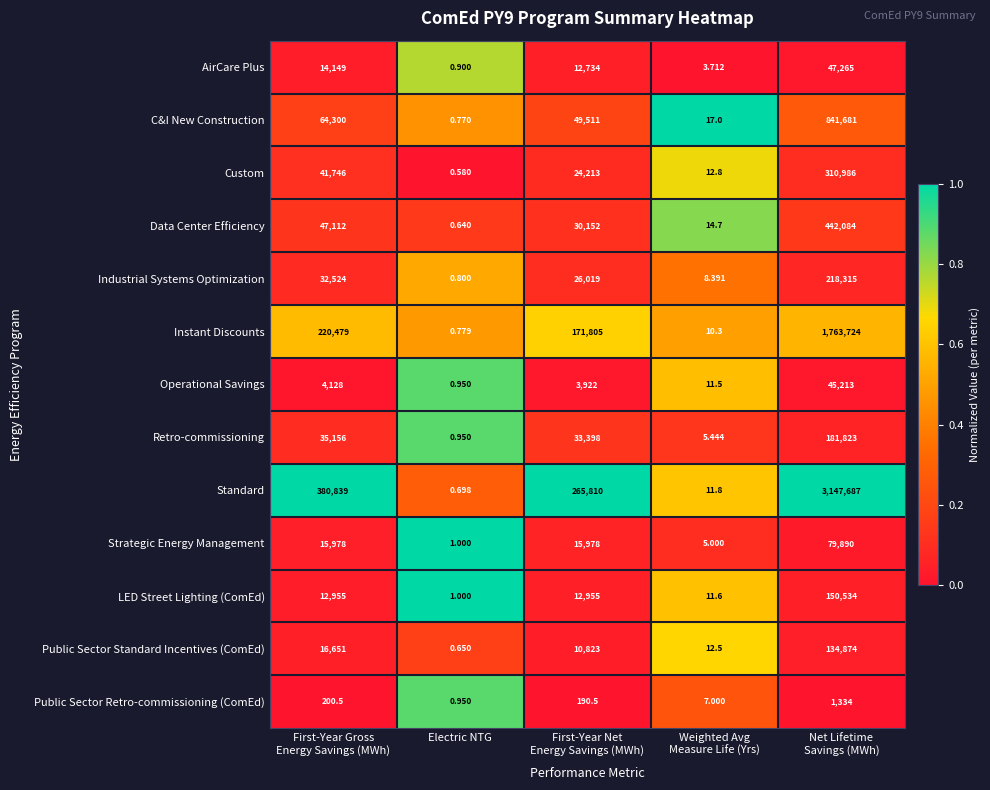

List the series in order of their peak value, lowest first.

Public Sector Retro-commissioning (ComEd), Operational Savings, AirCare Plus, Strategic Energy Management, Public Sector Standard Incentives (ComEd), LED Street Lighting (ComEd), Retro-commissioning, Industrial Systems Optimization, Custom, Data Center Efficiency, C&I New Construction, Instant Discounts, Standard